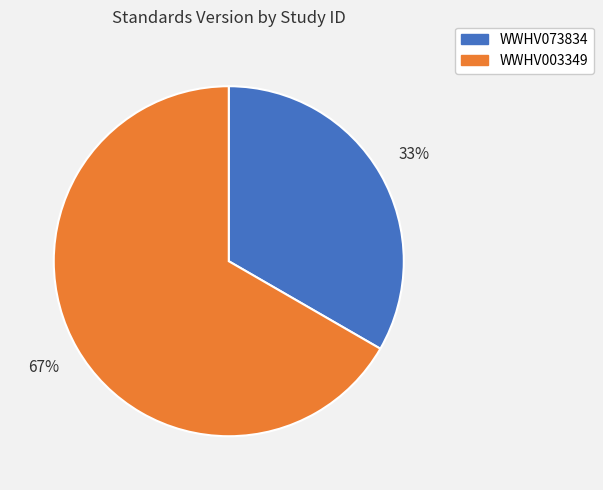

Rank the categories by value from highest to lowest.

WWHV003349, WWHV073834